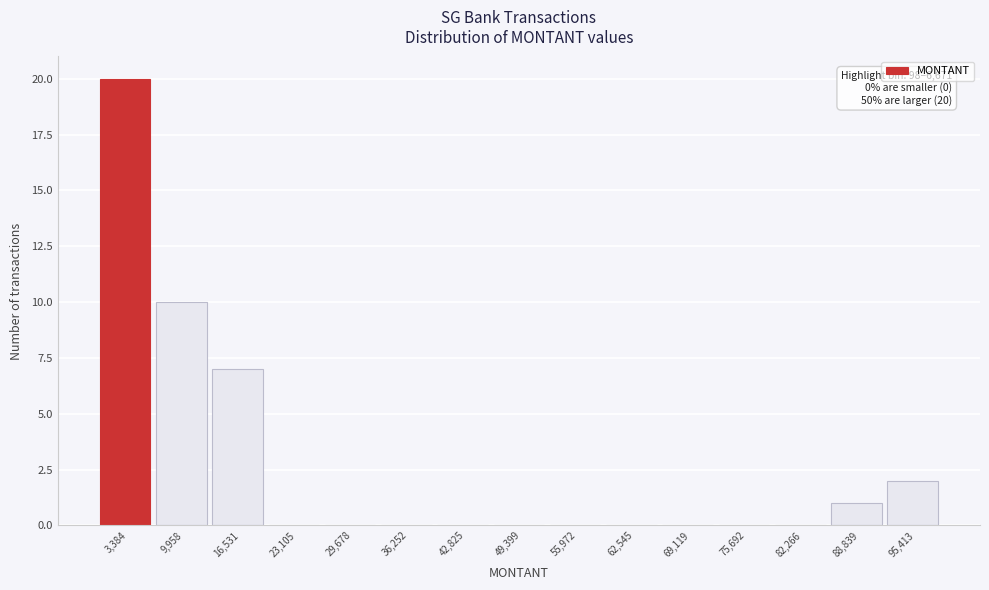

Which range on the x-axis has the tallest bar?

0 to 7000